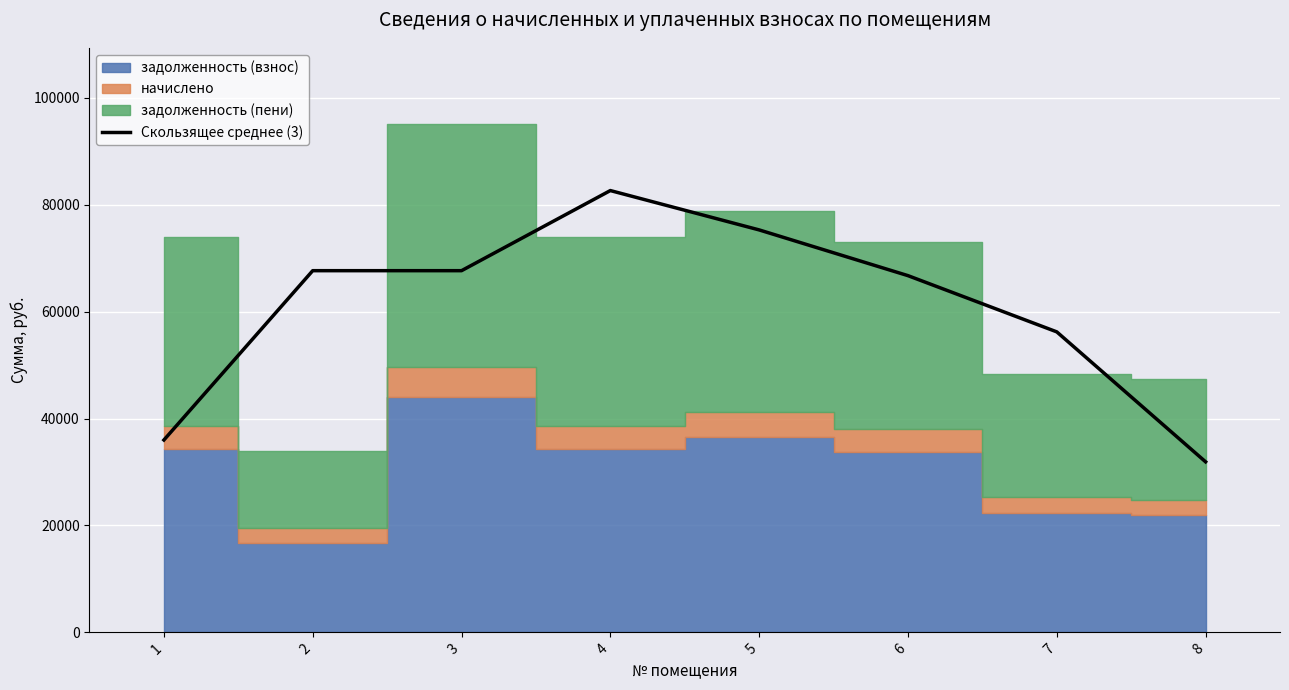

How many data points does each series have?

8